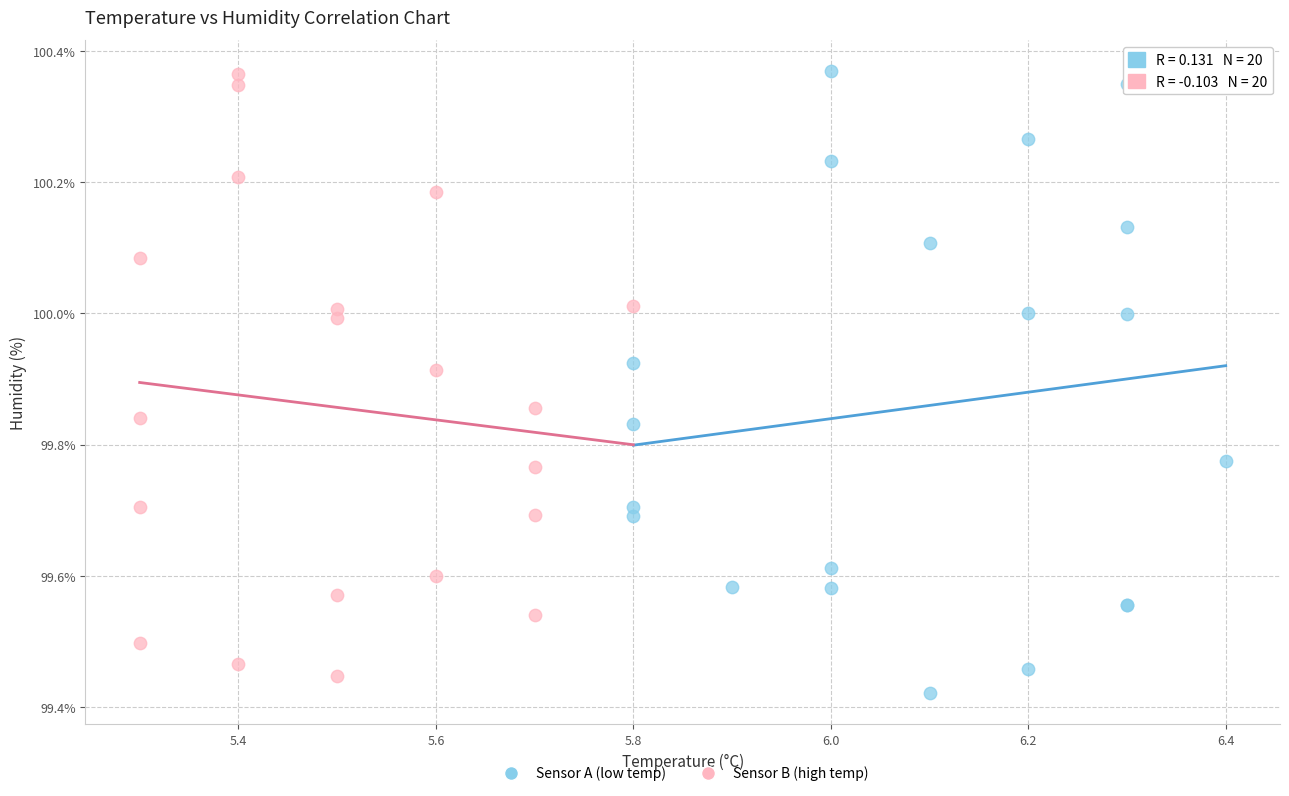

Which series has the largest Y range (max minus min)?

Sensor A (low temp)